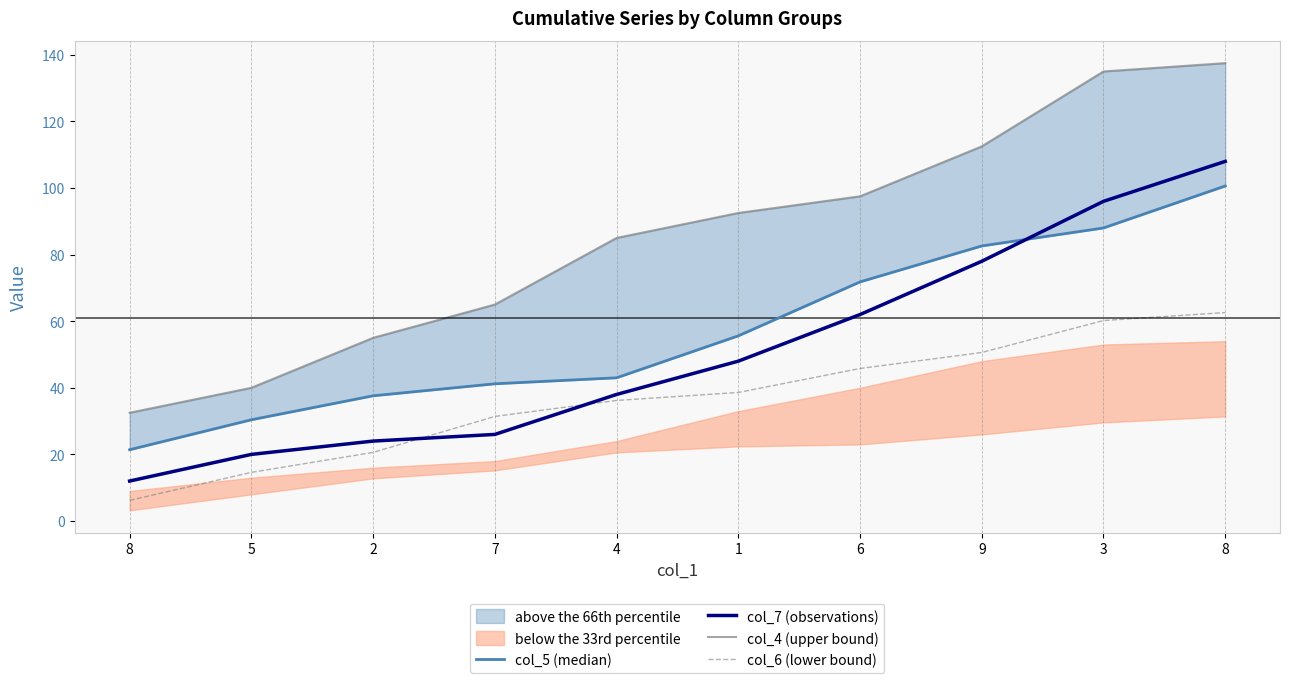

What is the label of the 3rd point from the right?

9